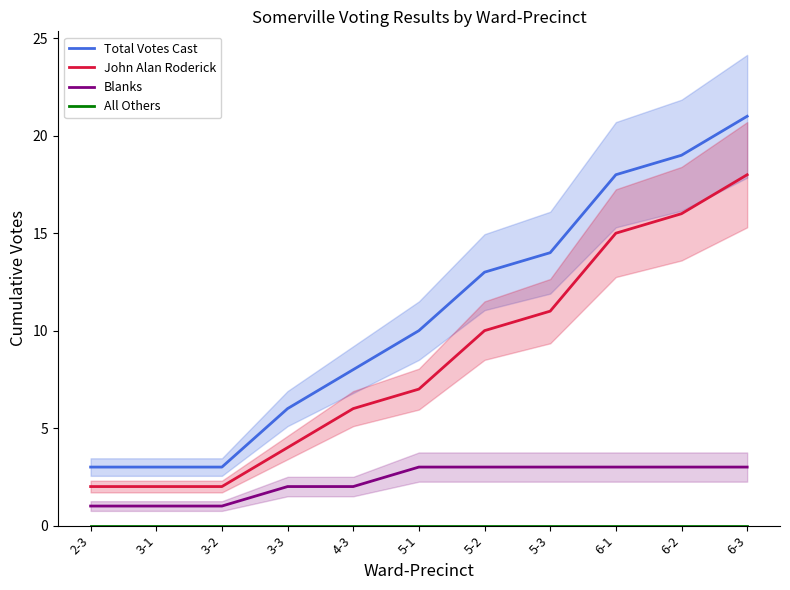

What is the difference between the maximum and second lowest values in the Total Votes Cast series?

18